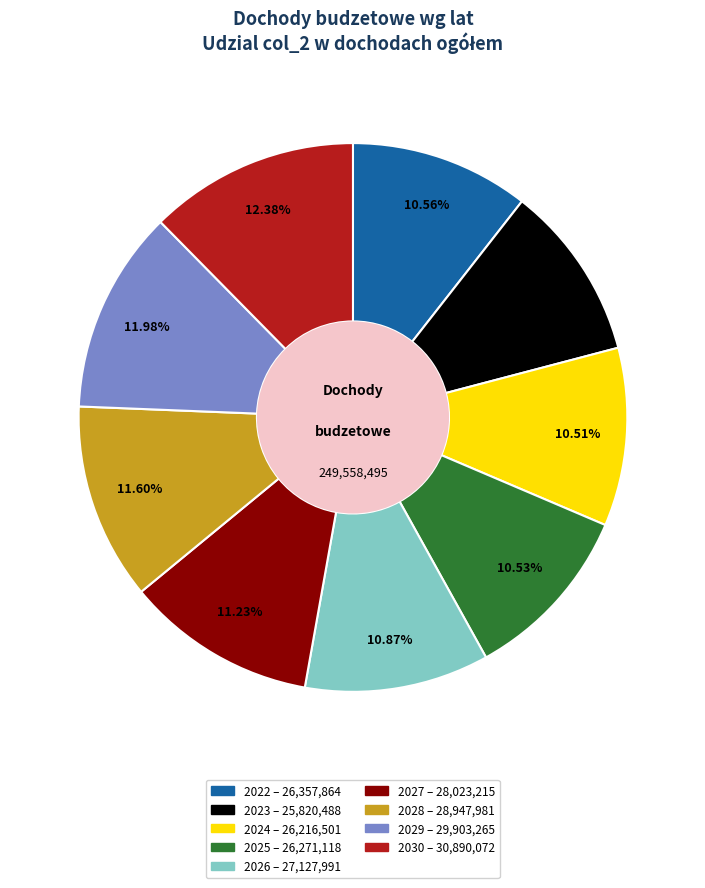

Which has a higher value, 2025 or 2027?

2027